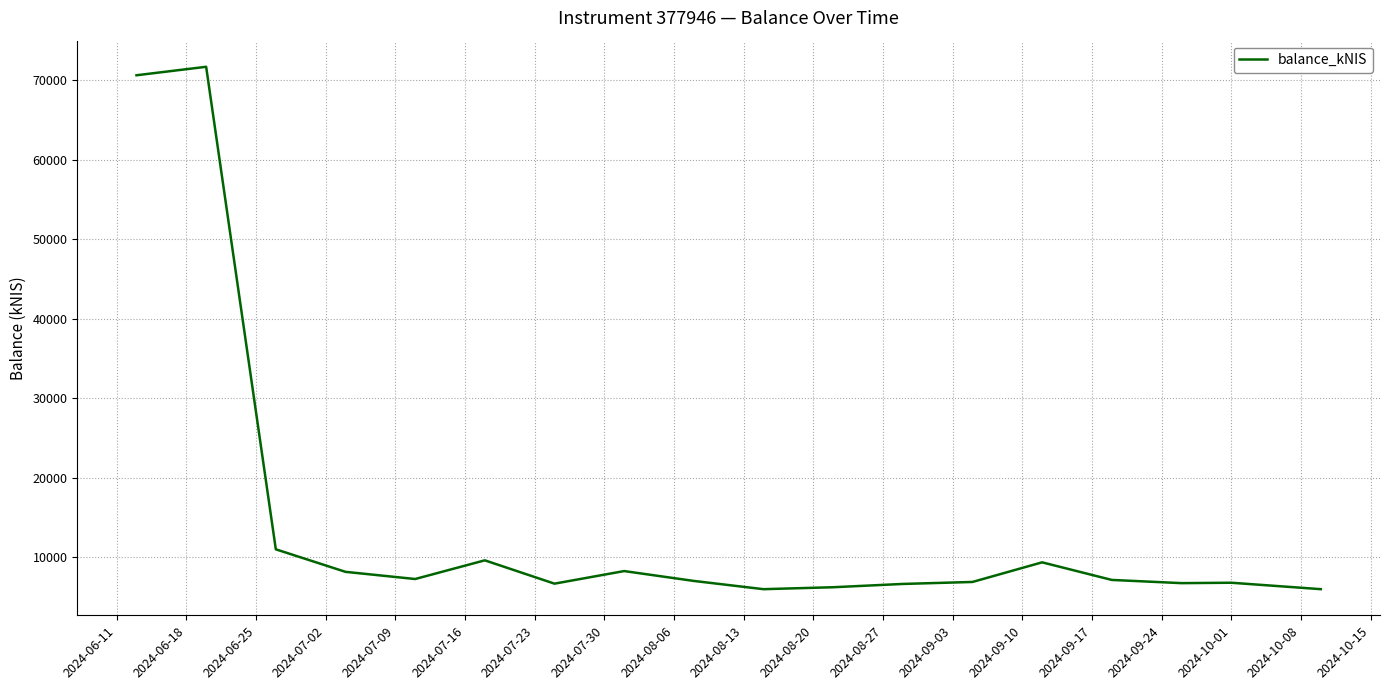

What is the greatest value displayed?

71663.0